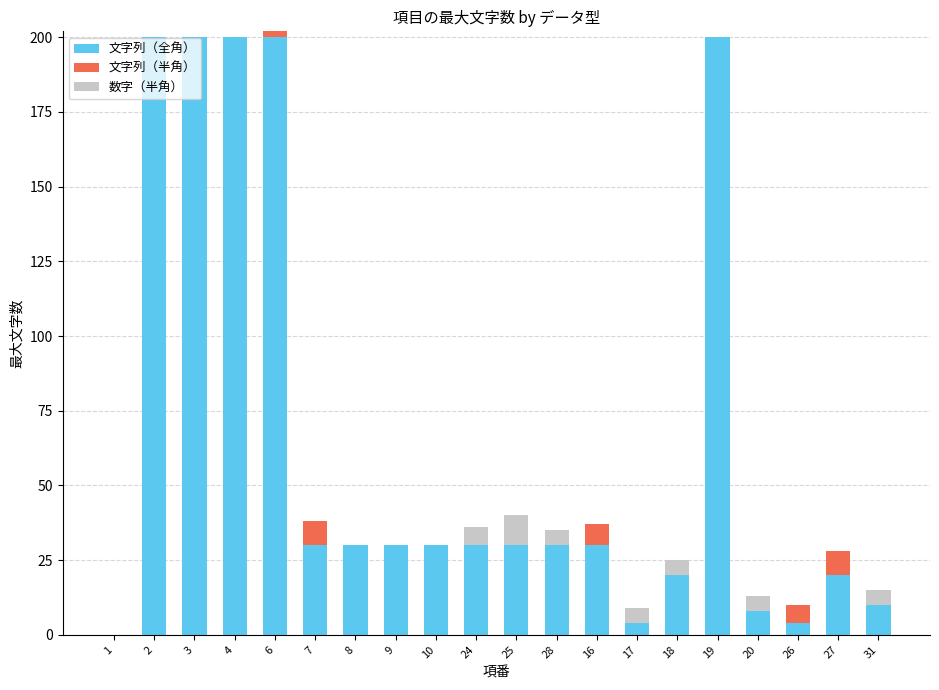

What is the highest value of the 文字列（全角） series?

200